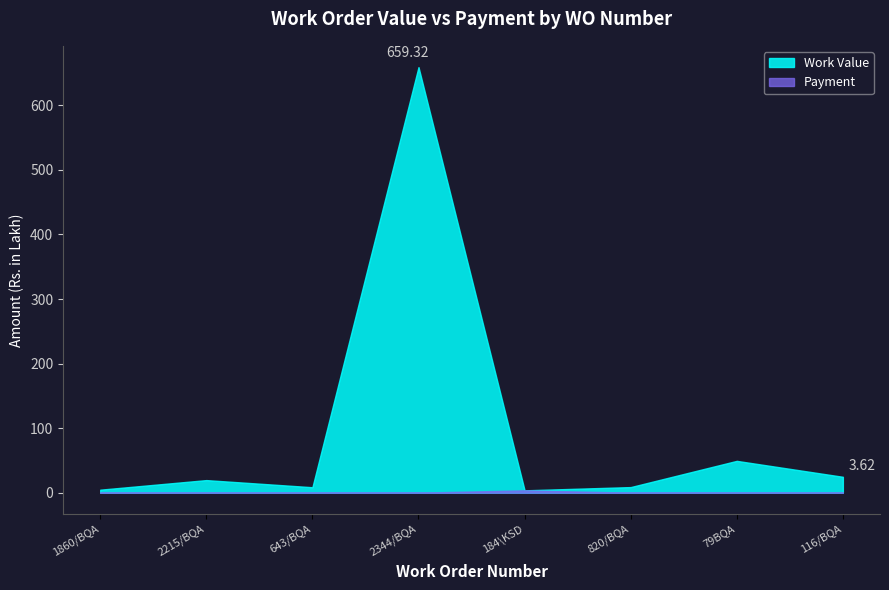

The Payment series shows 0.0 at 2344/BQA. True or false?

True